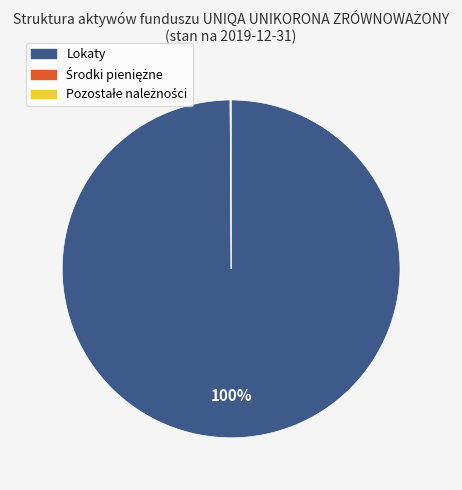

Which slice is the largest?

Lokaty